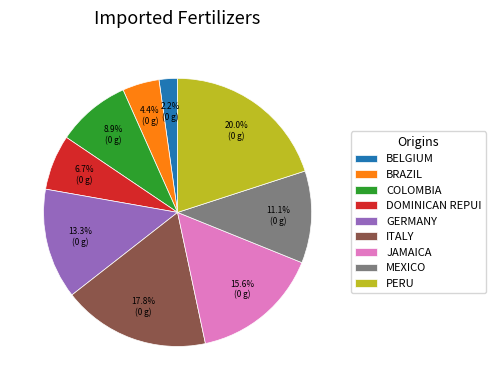

Is there a majority slice in this chart?

No